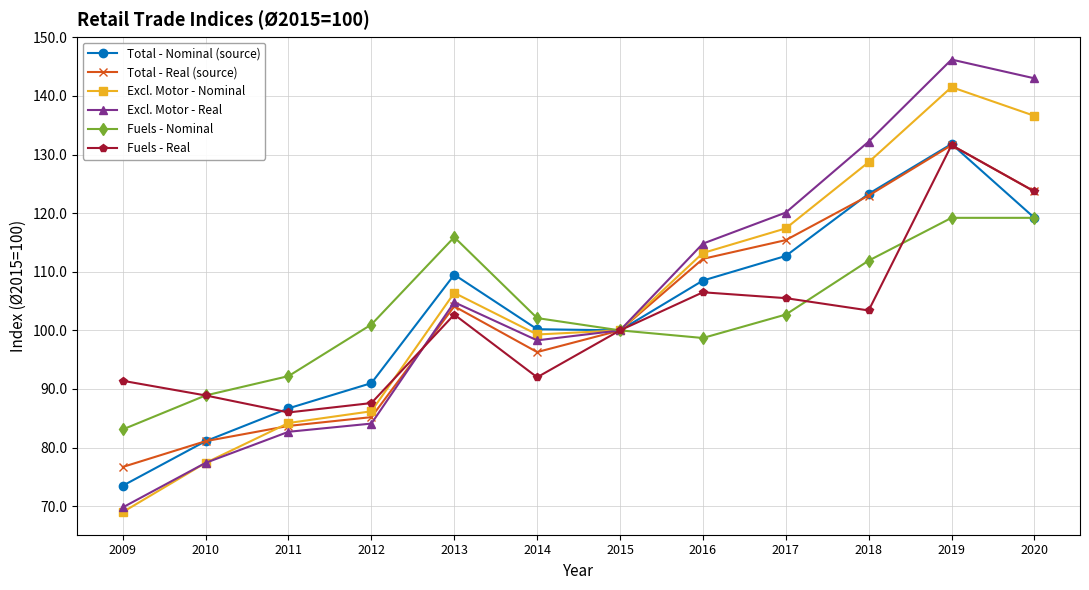

True or false: Fuels - Real has more than 0 points higher than both neighbors.

True